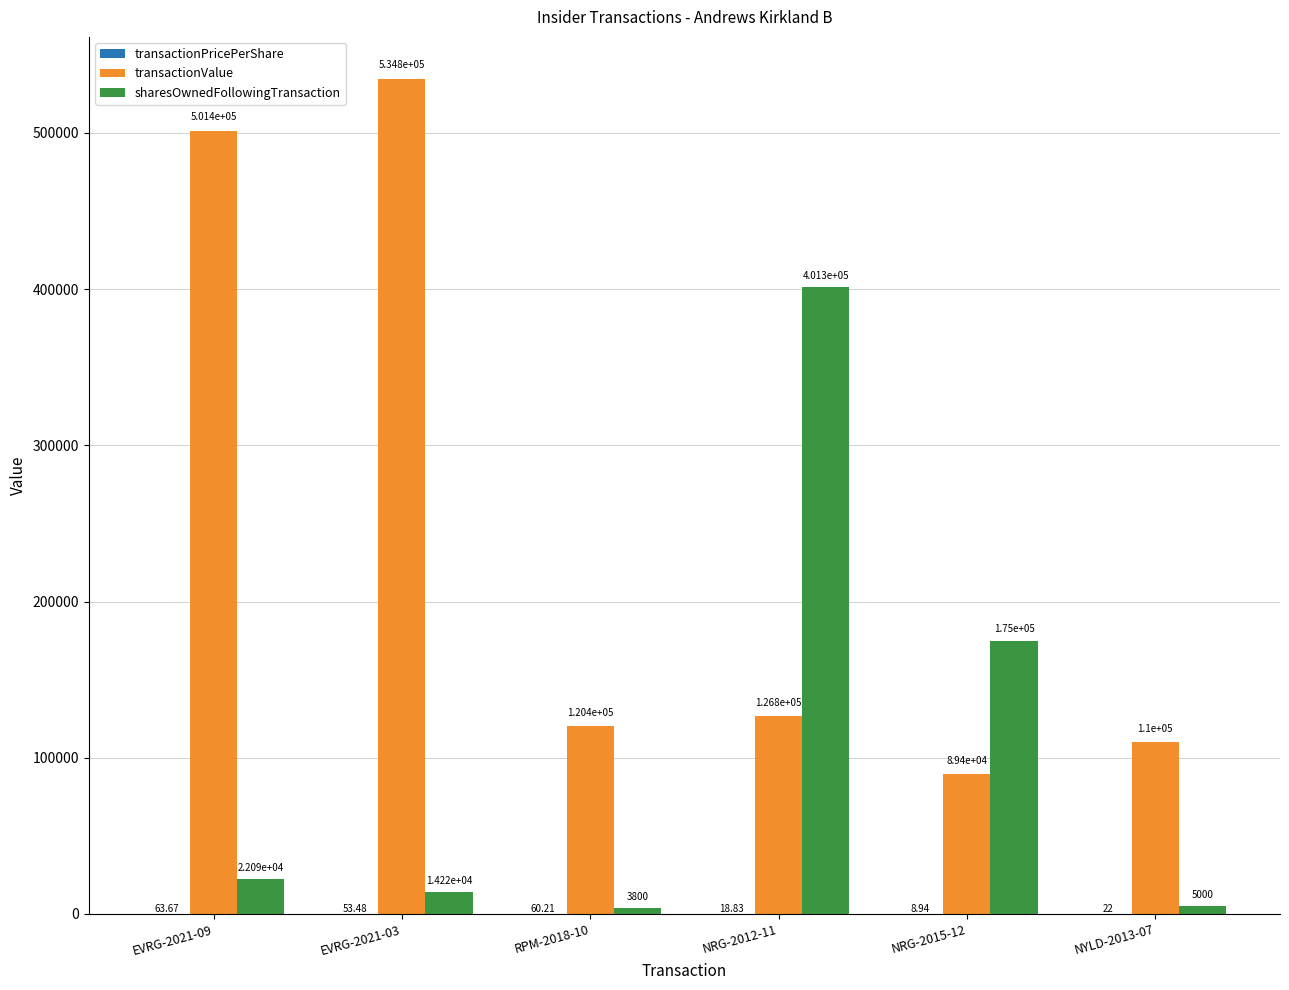

True or false: transactionValue has a value of 168305.6 at RPM-2018-10.

False